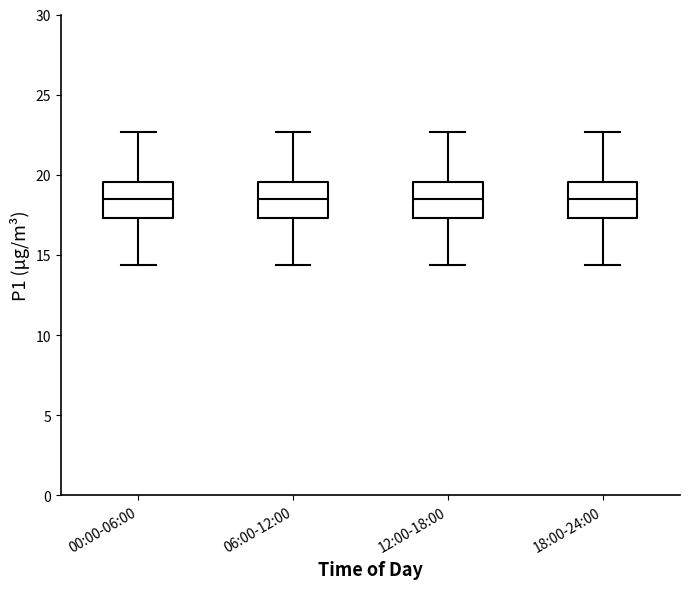

Where is the upper edge of the box for 06:00-12:00 on the y-axis? The values are not printed on the chart, so give them approximately, as read against the axis.

19.5